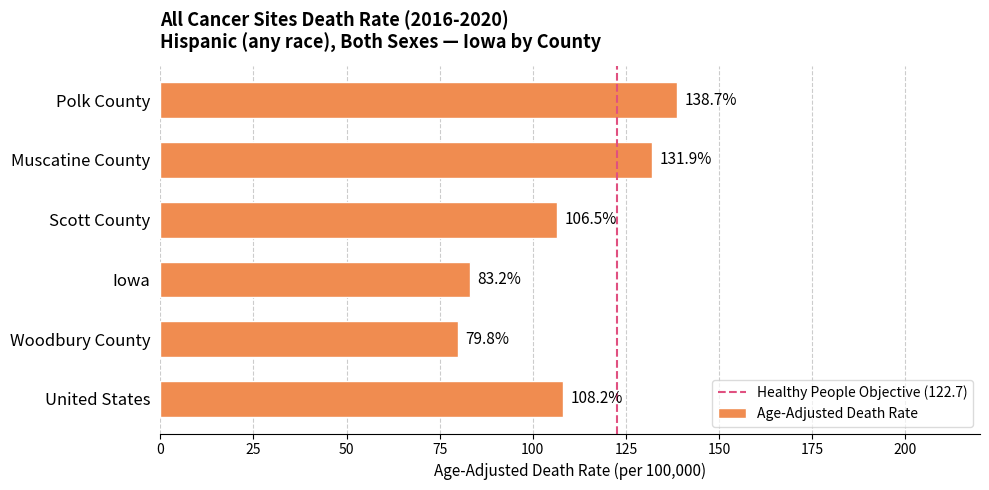

True or false: the data shows 79.8 at Woodbury County.

True